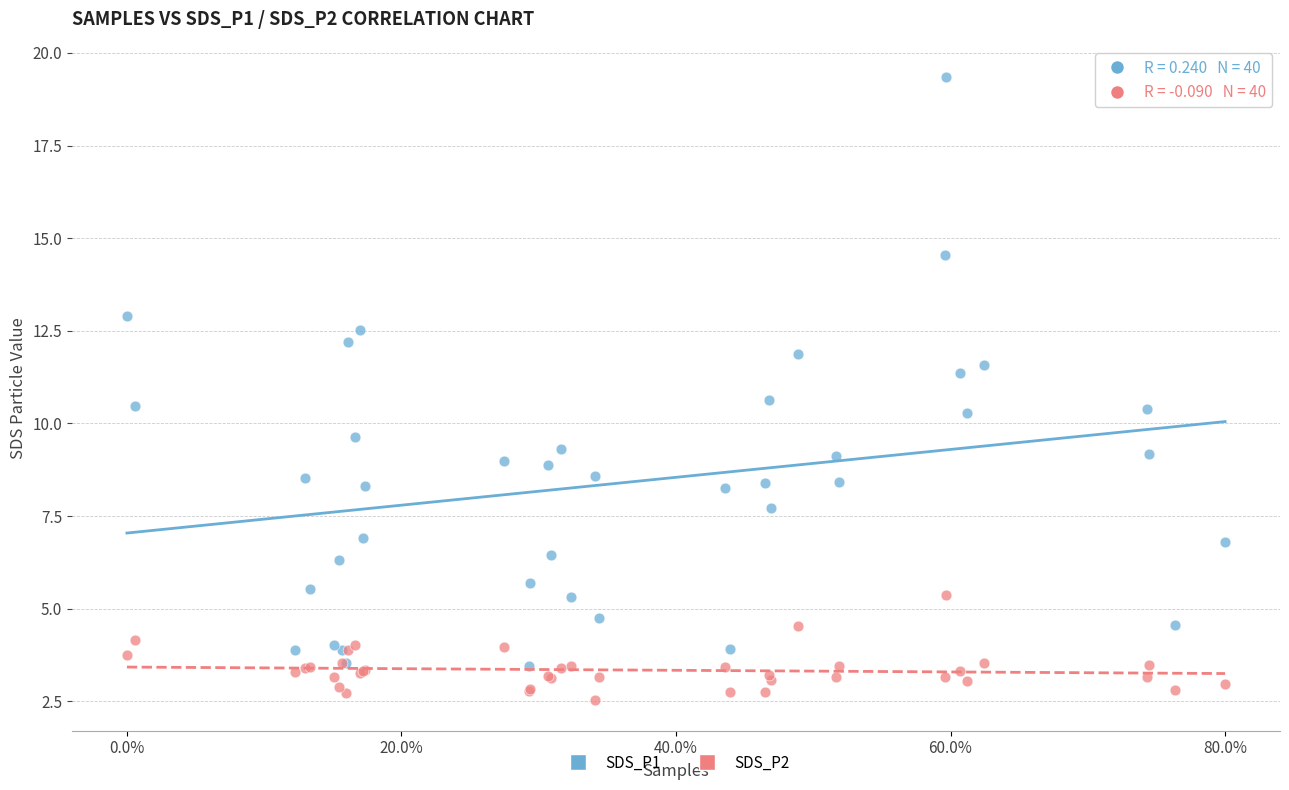

Which series reaches the maximum Y coordinate?

SDS_P1